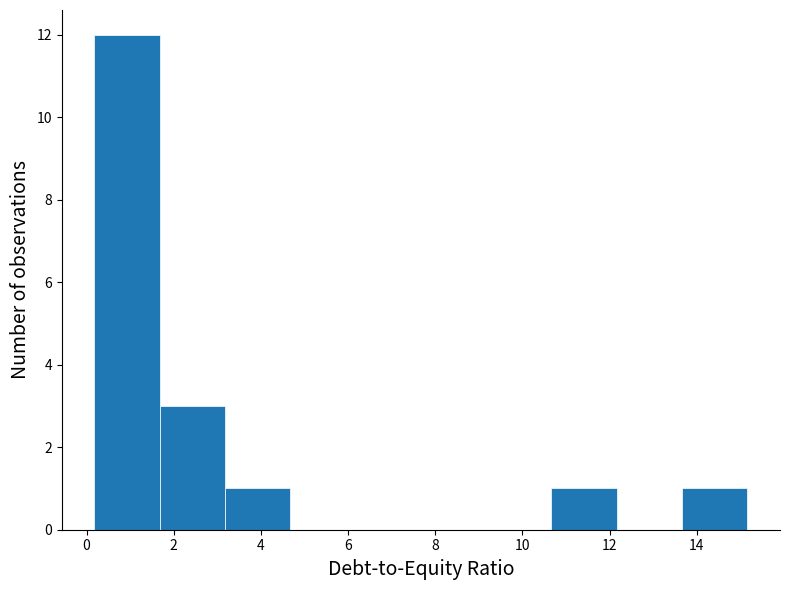

Reading left to right, transcribe this chart: for each bar, give the range it covers on the x-axis and its height. Neither the bar edges nor the heights are printed on the chart, so give them approximately, as read against the axes.

0.2 to 1.6: 12
1.6 to 3.2: 3
3.2 to 4.6: 1
4.6 to 6.2: 0
6.2 to 7.6: 0
7.6 to 9.2: 0
9.2 to 10.6: 0
10.6 to 12.2: 1
12.2 to 13.6: 0
13.6 to 15.2: 1